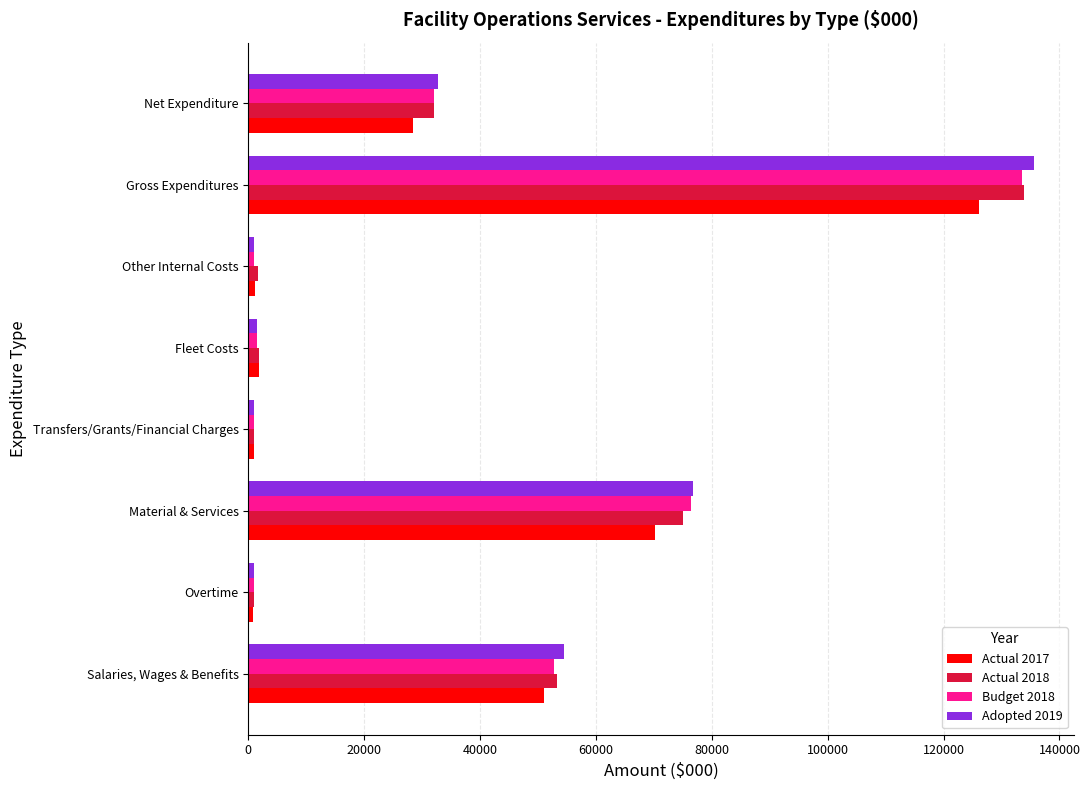

At which category is the sum across all series the highest?

Gross Expenditures